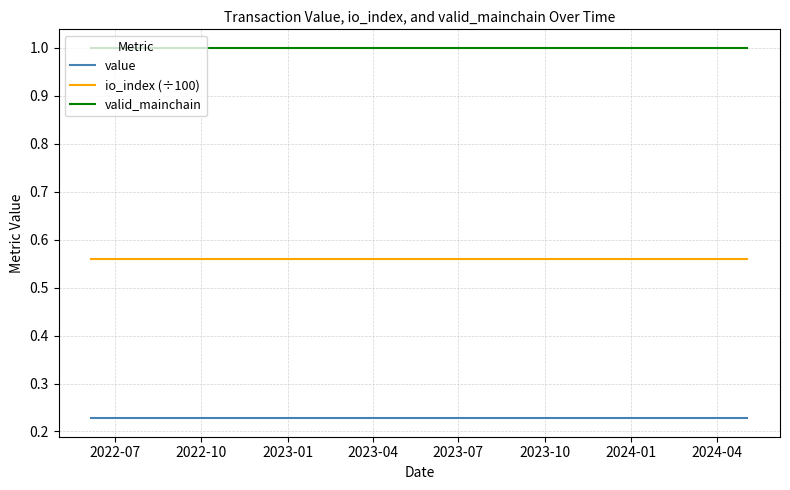

True or false: value and io_index (÷100) cross at least once.

False